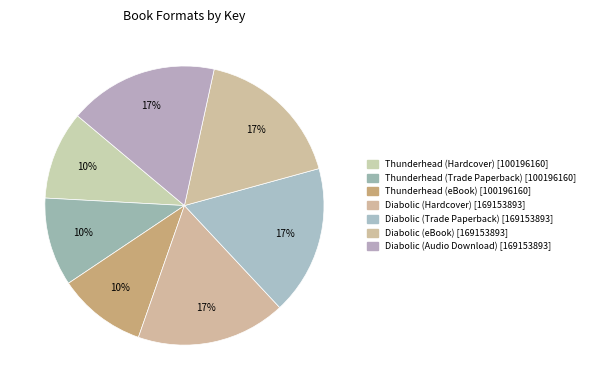

Is there a majority slice in this chart?

No